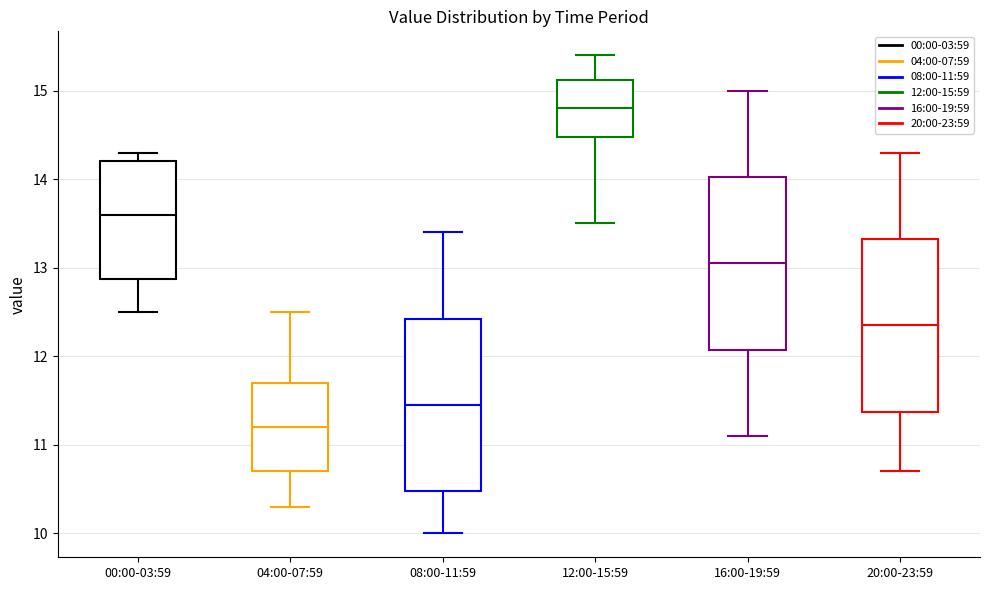

Where does the upper whisker of the box for 20:00-23:59 end on the y-axis? The values are not printed on the chart, so give them approximately, as read against the axis.

14.3